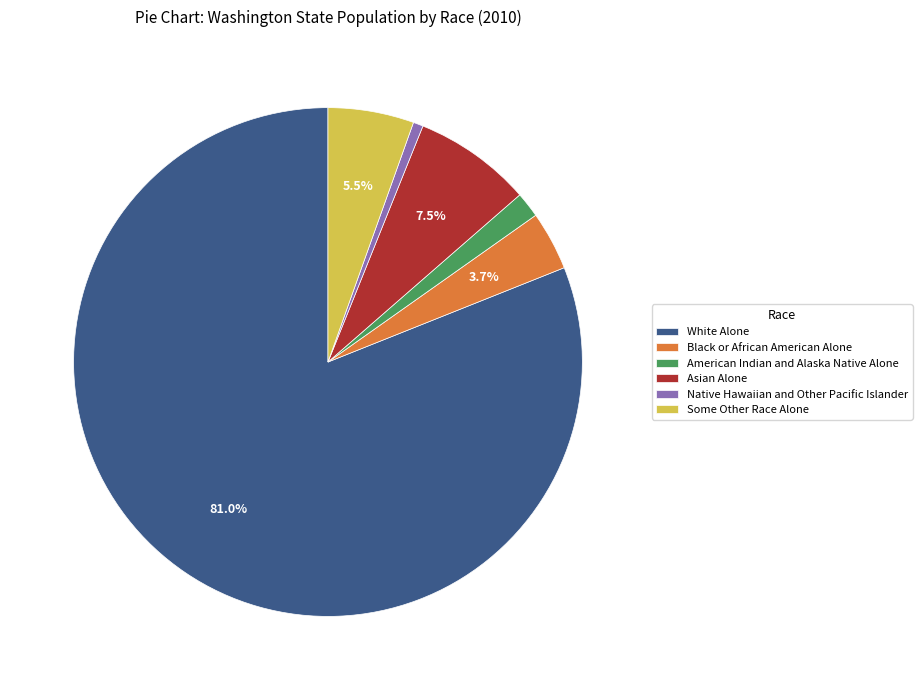

Count the number of slices in the pie.

6